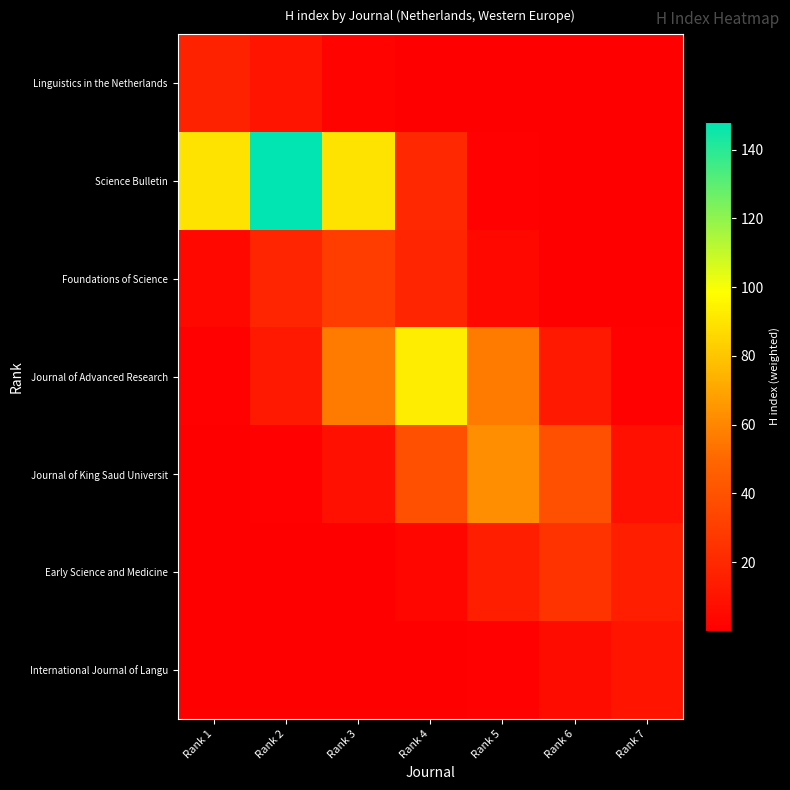

At which category is the sum across all series the highest?

Rank 2